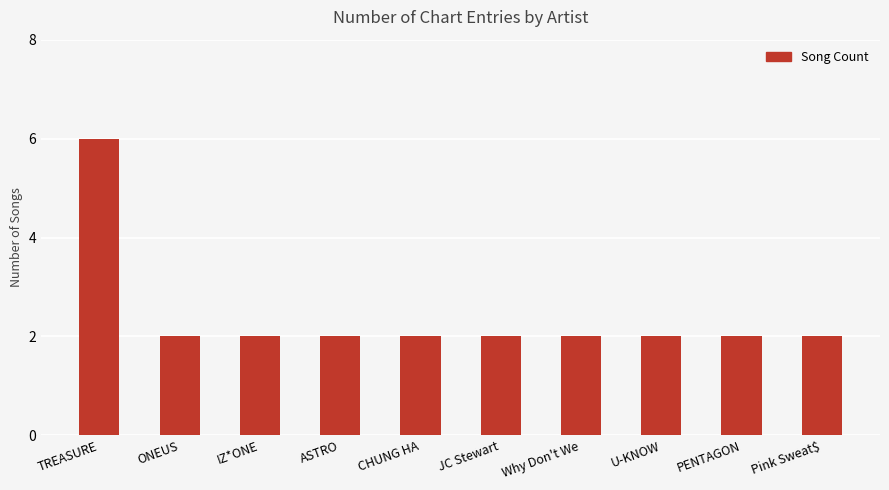

How many values are between 2 and 3?

9